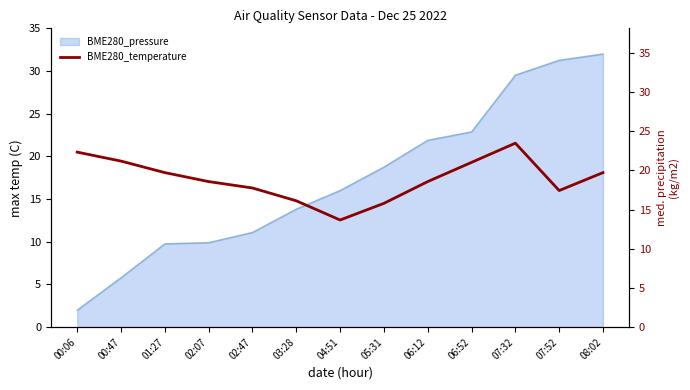

Where is the first local maximum?

07:32